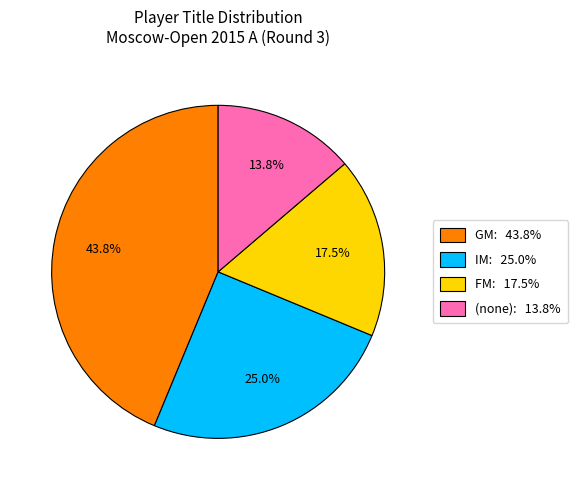

Is there a majority slice in this chart?

No